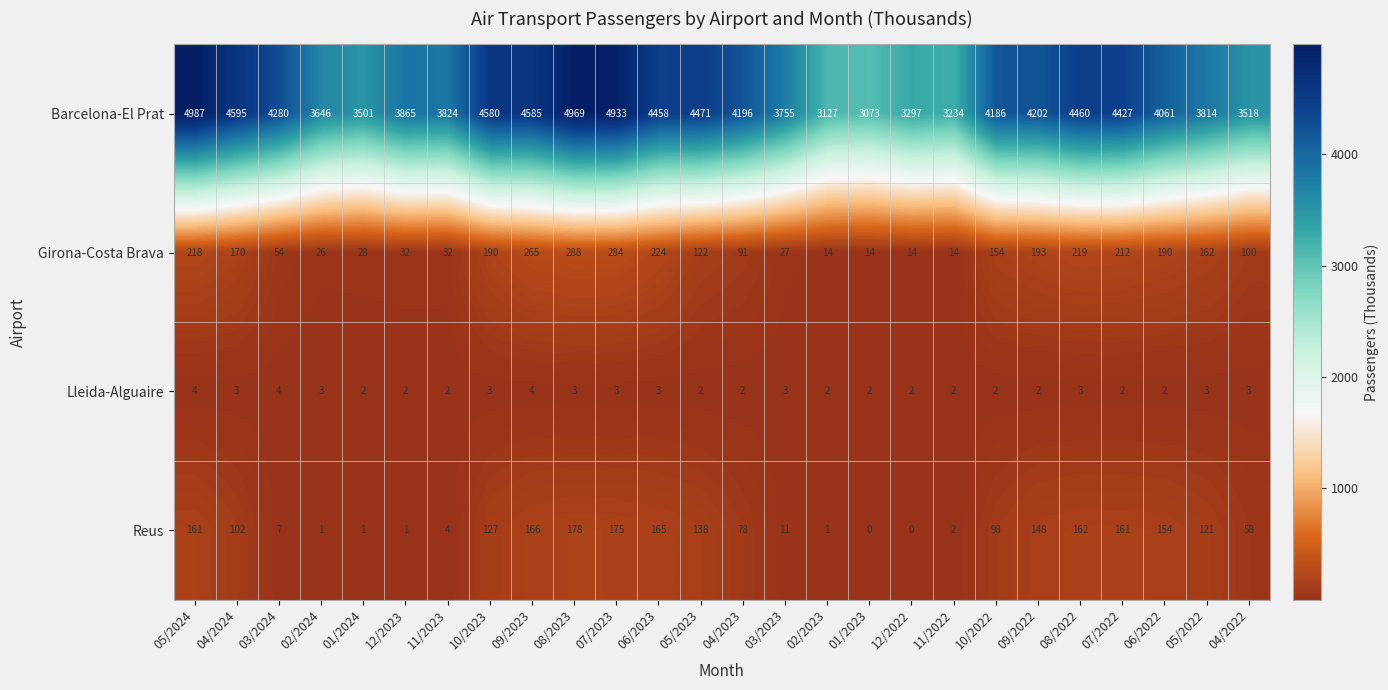

What is the total value across all series at 01/2024?

3532